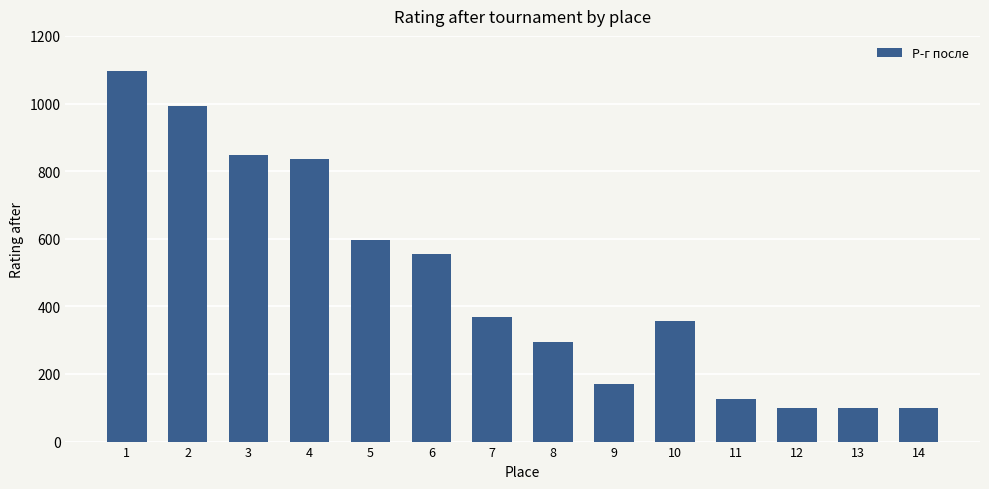

Which label corresponds to the largest value in the chart?

1